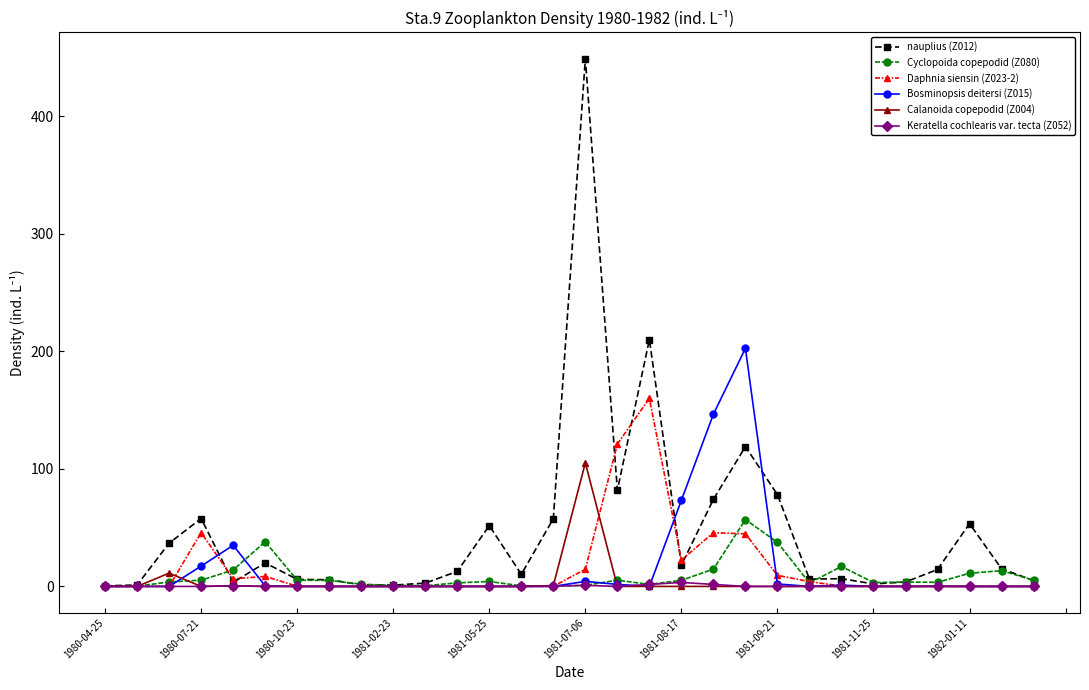

True or false: Bosminopsis deitersi (Z015) has more than 0 interior local peaks.

True